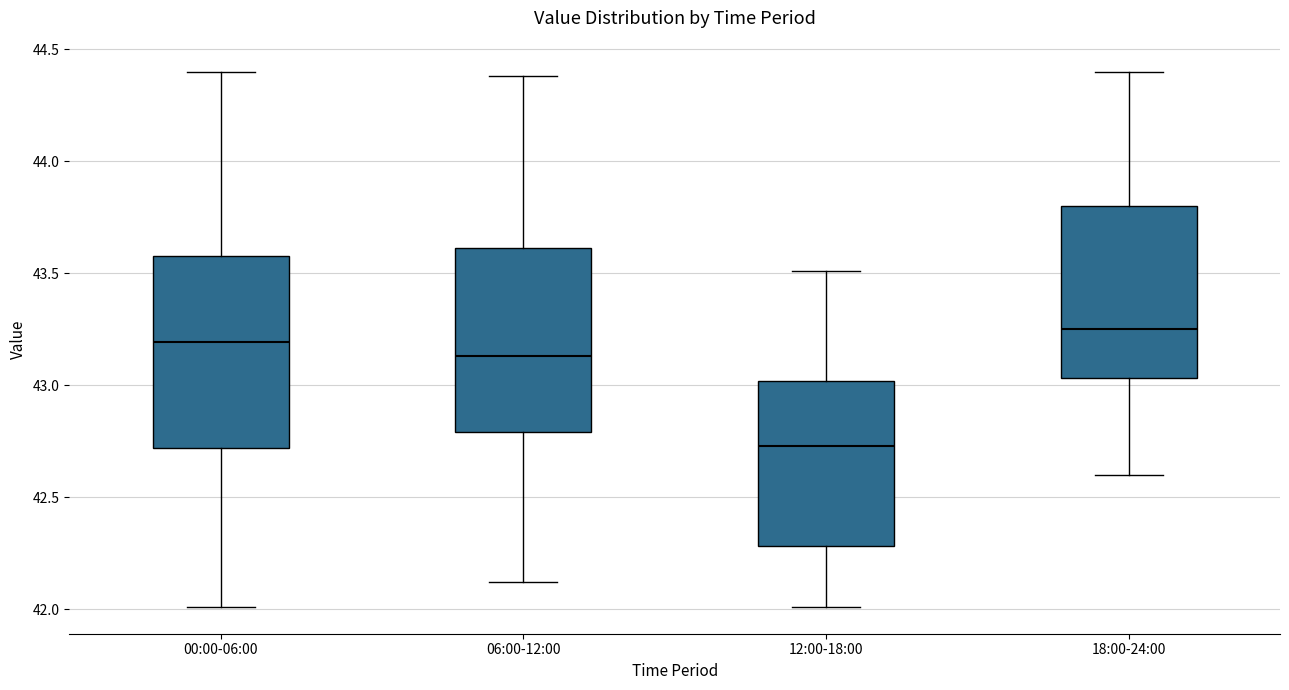

Where is the upper edge of the box for 18:00-24:00 on the y-axis? The values are not printed on the chart, so give them approximately, as read against the axis.

43.80